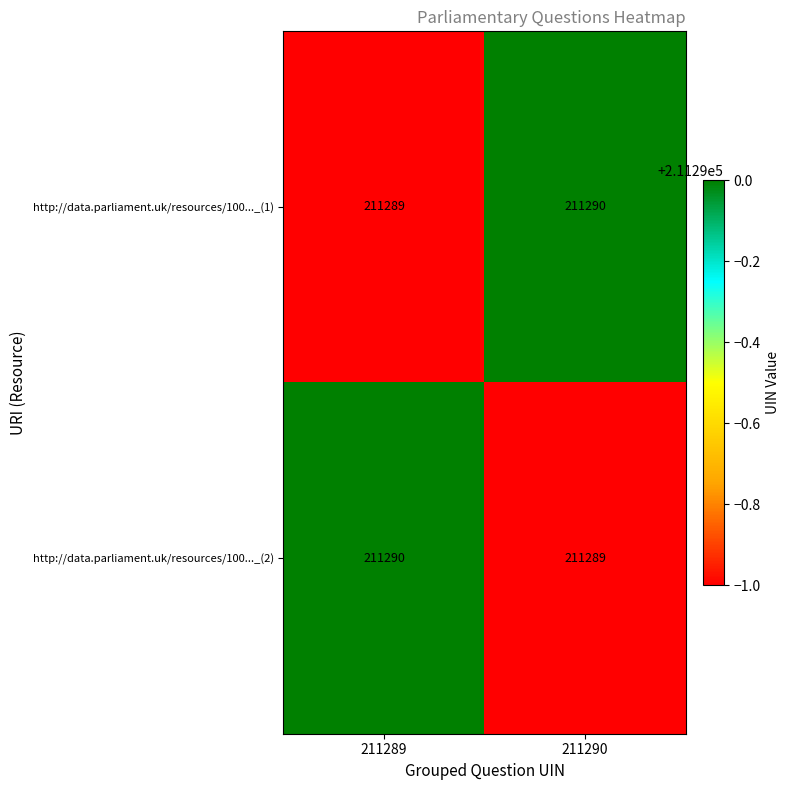

What is the sum of all http://data.parliament.uk/resources/100..._(1) values?

422579